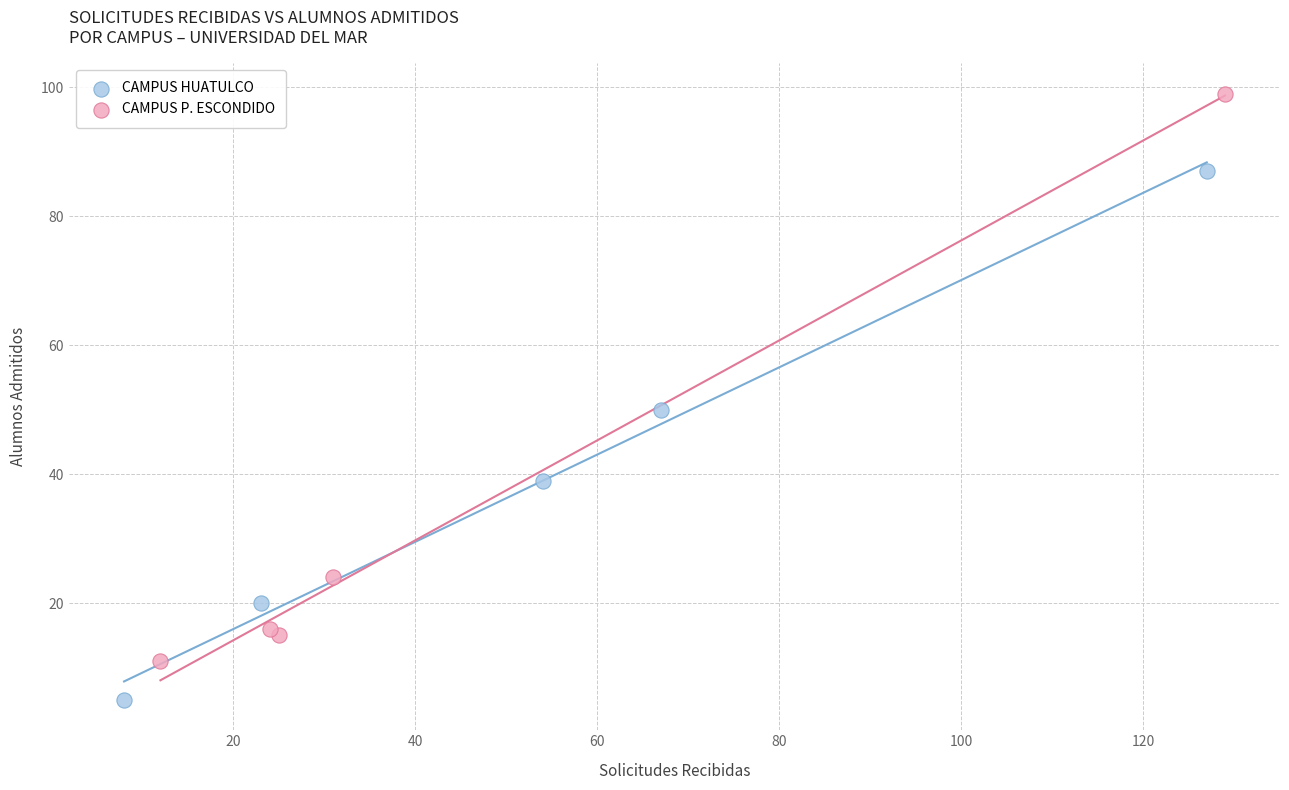

What are all the series names shown in the legend?

CAMPUS HUATULCO, CAMPUS P. ESCONDIDO